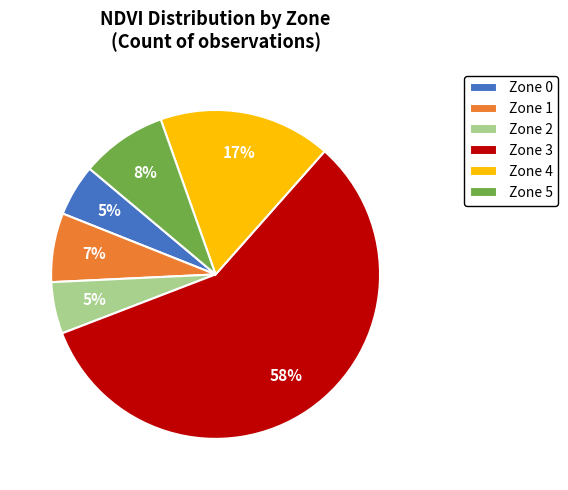

What percentage is the Zone 2 slice, to the nearest percent?

5%